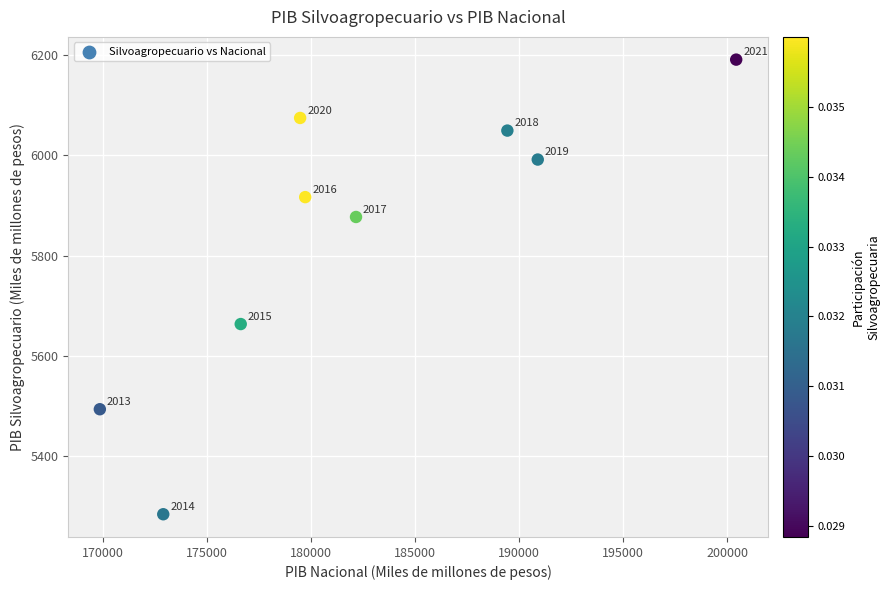

What Y value in the scatter plot is closest to 5737?

5662.9